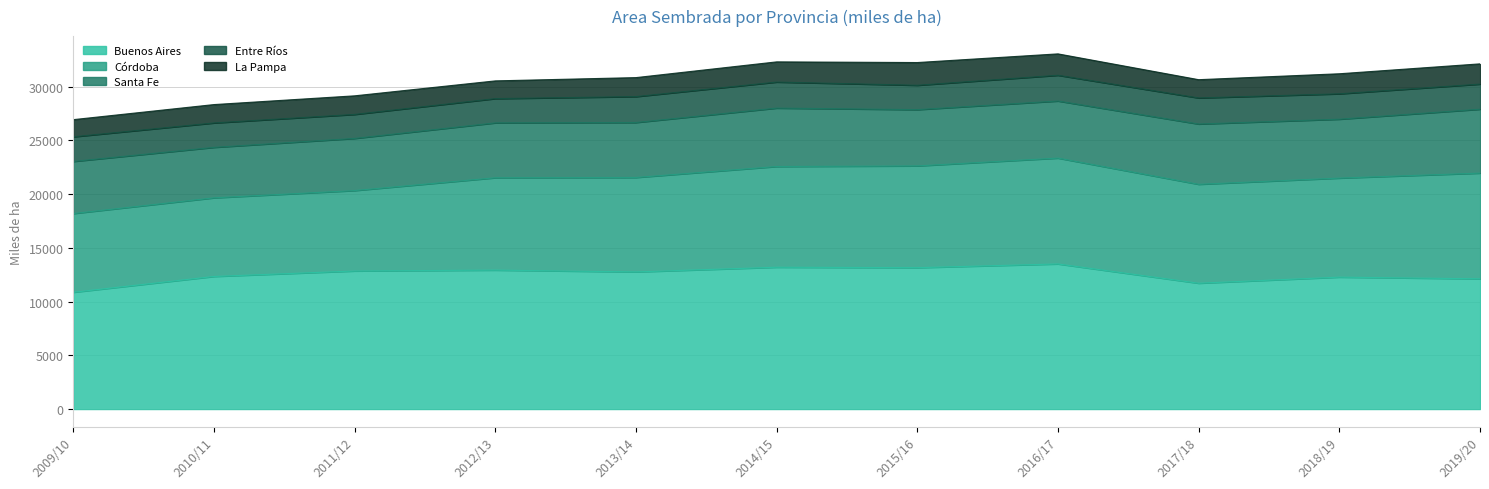

Which label corresponds to the largest value in the chart?

2016/17